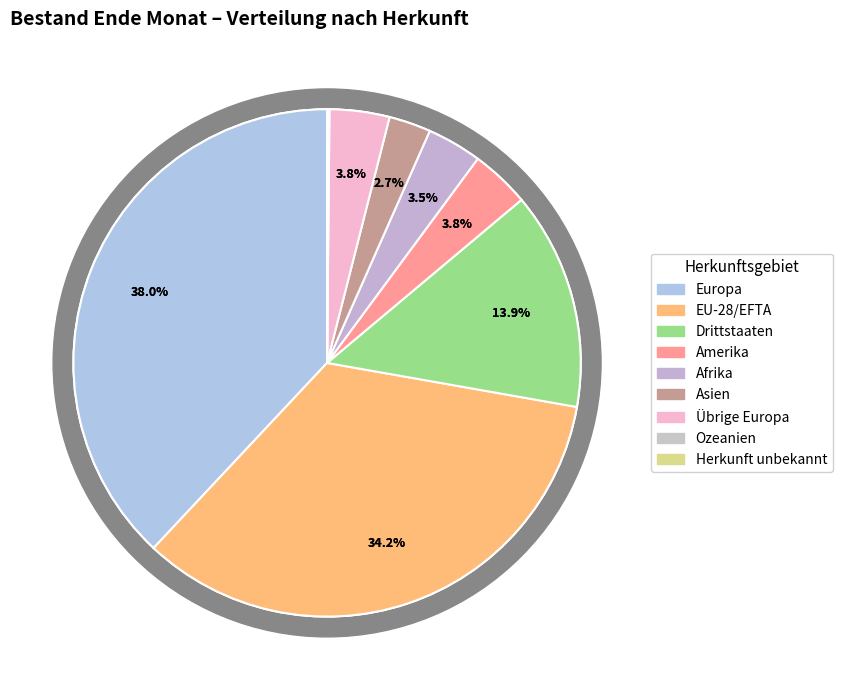

What is the smallest slice in the pie chart?

Herkunft unbekannt